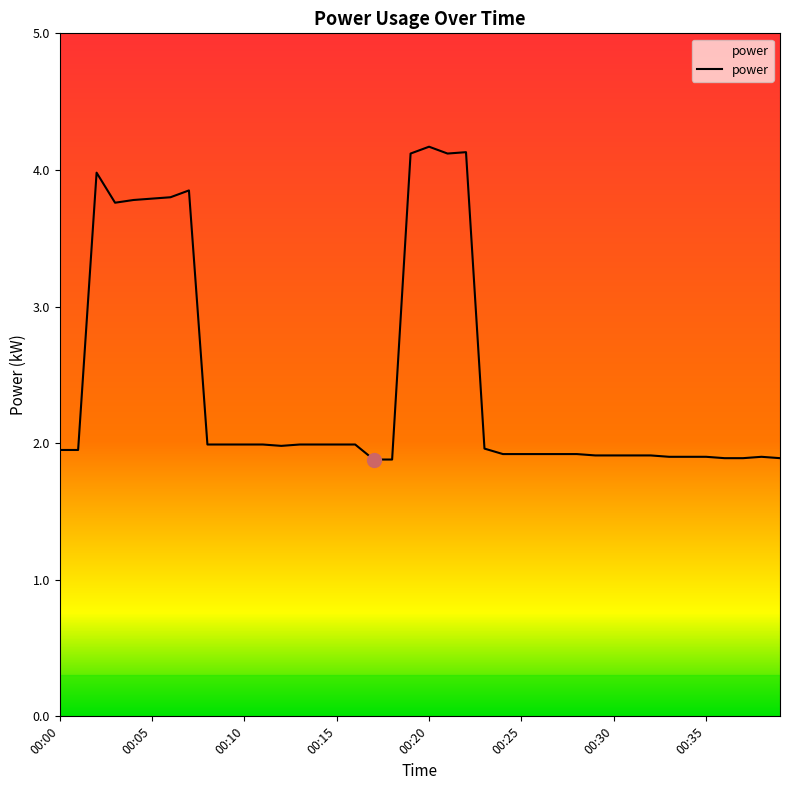

Does the chart have visible grid lines?

No